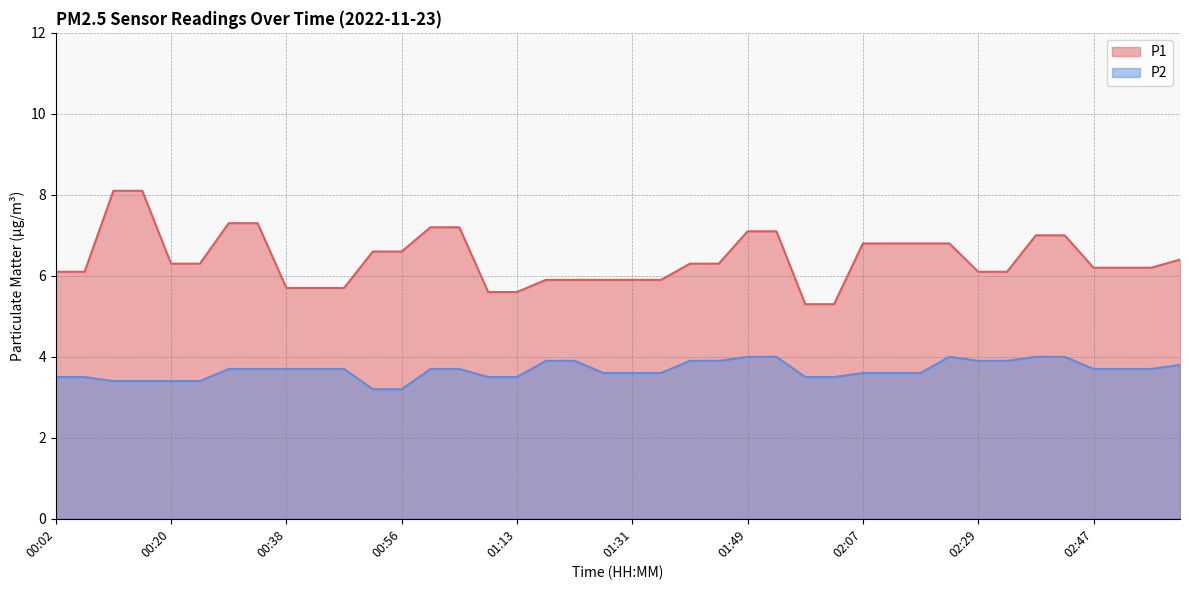

How many data points in P1 are above 6?

28